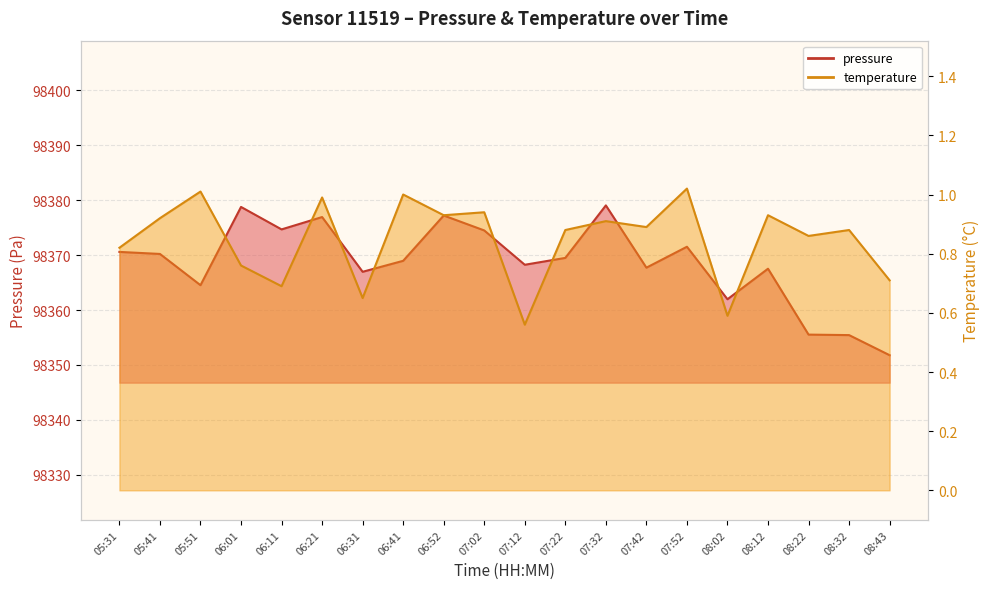

What is the spread (max minus min) of values at 05:51?

98363.5